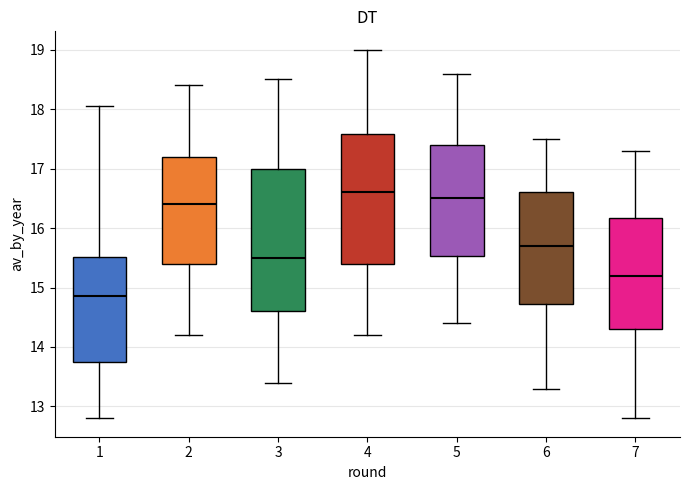

Comparing the boxes themselves (not the whiskers), which one is the tallest?

3